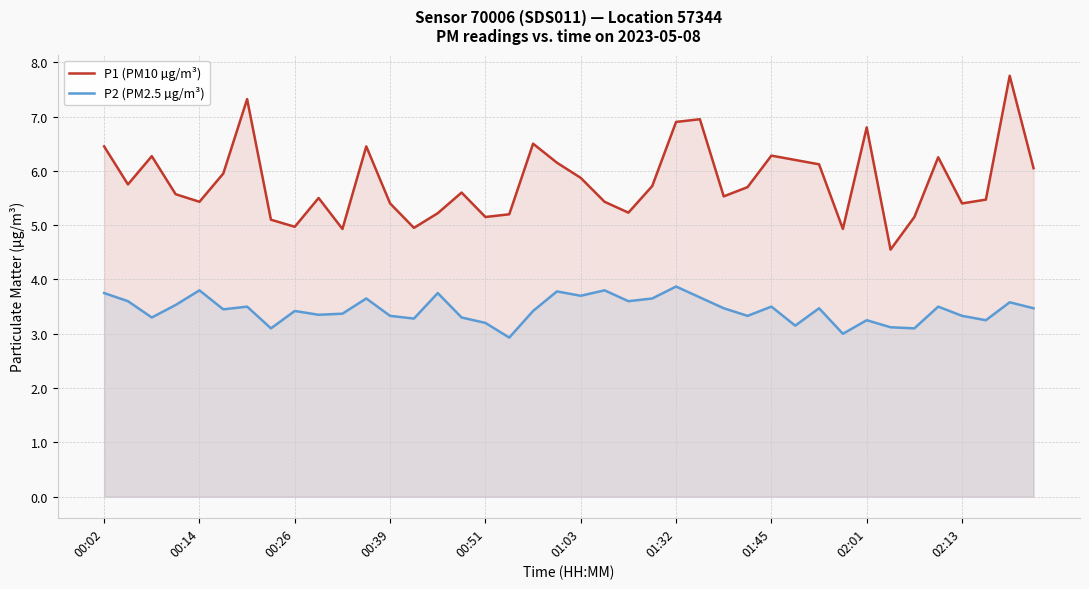

Is the value of P1 (PM10 µg/m³) at 10 greater than the value of P2 (PM2.5 µg/m³) at 17?

Yes